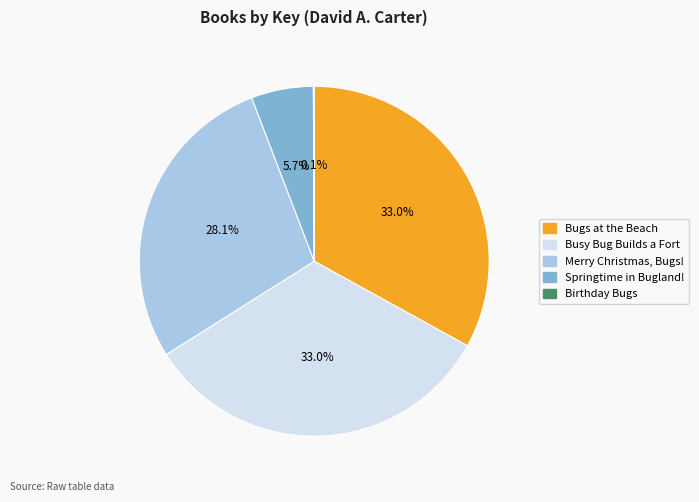

Does Merry Christmas, Bugs! account for over 50% of the chart?

No